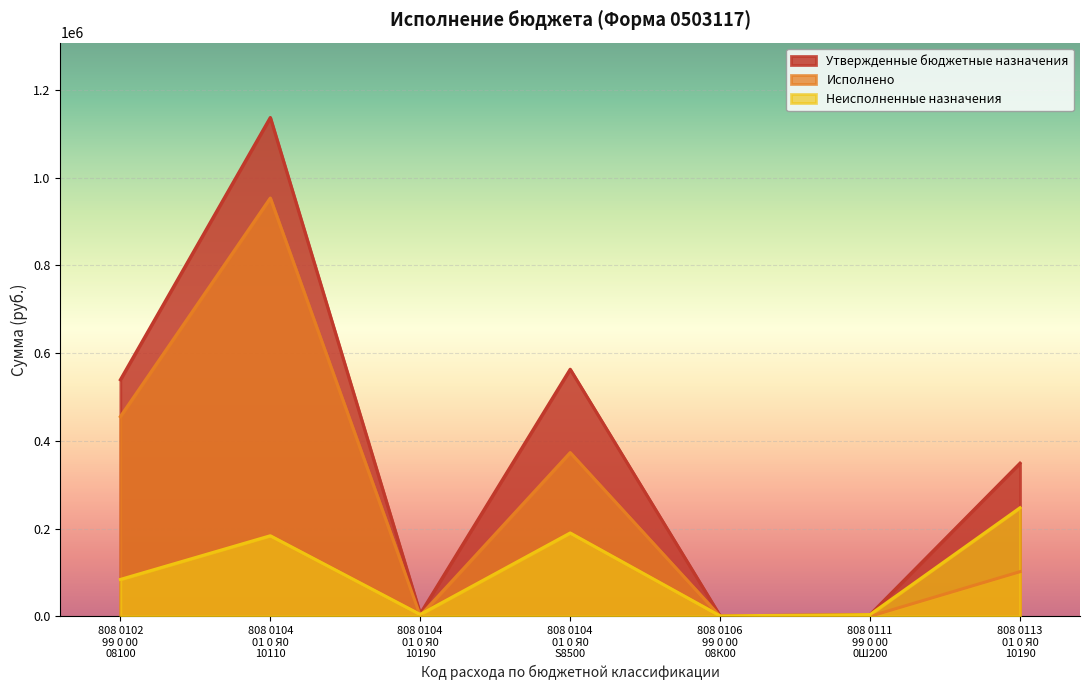

Reading right to left, transcribe all the data shown in this chart.

Утвержденные бюджетные назначения: 808 0113
01 0 Я0
10190=349195.0	808 0111
99 0 00
0Ш200=4000.0	808 0106
99 0 00
08К00=1000.0	808 0104
01 0 Я0
S8500=563271.0	808 0104
01 0 Я0
10190=5850.0	808 0104
01 0 Я0
10110=1137223.0	808 0102
99 0 00
08100=539333.4
Исполнено: 808 0113
01 0 Я0
10190=101721.8	808 0111
99 0 00
0Ш200=0.0	808 0106
99 0 00
08К00=0.0	808 0104
01 0 Я0
S8500=373247.7	808 0104
01 0 Я0
10190=1600.0	808 0104
01 0 Я0
10110=953534.0	808 0102
99 0 00
08100=455268.0
Неисполненные назначения: 808 0113
01 0 Я0
10190=247473.2	808 0111
99 0 00
0Ш200=4000.0	808 0106
99 0 00
08К00=1000.0	808 0104
01 0 Я0
S8500=190023.3	808 0104
01 0 Я0
10190=4250.0	808 0104
01 0 Я0
10110=183689.0	808 0102
99 0 00
08100=84065.4